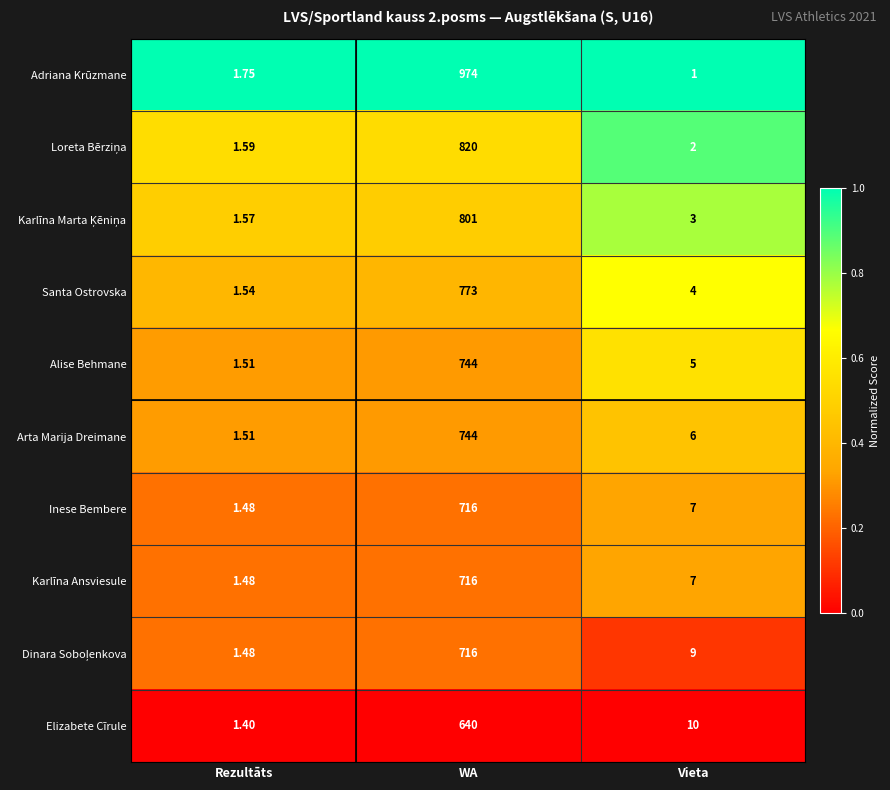

At which label does Adriana Krūzmane reach its peak?

WA